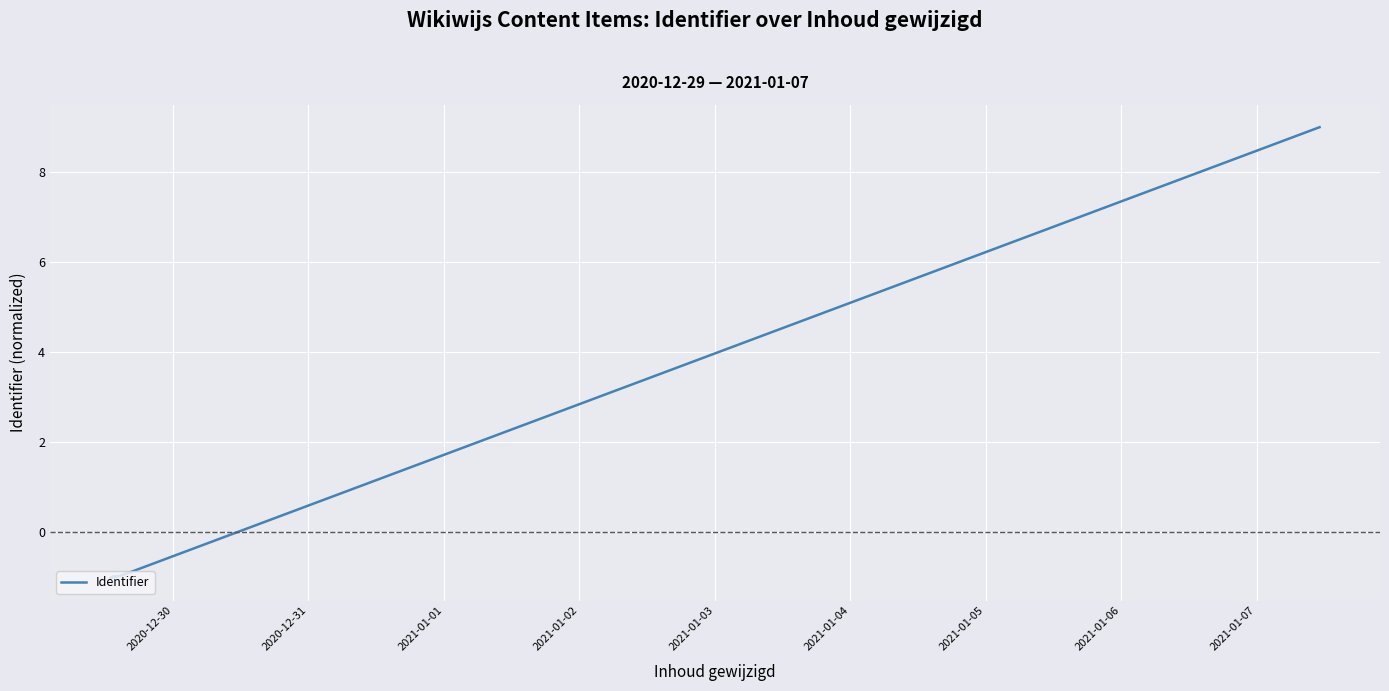

What is the maximum value shown in the chart?

9.0